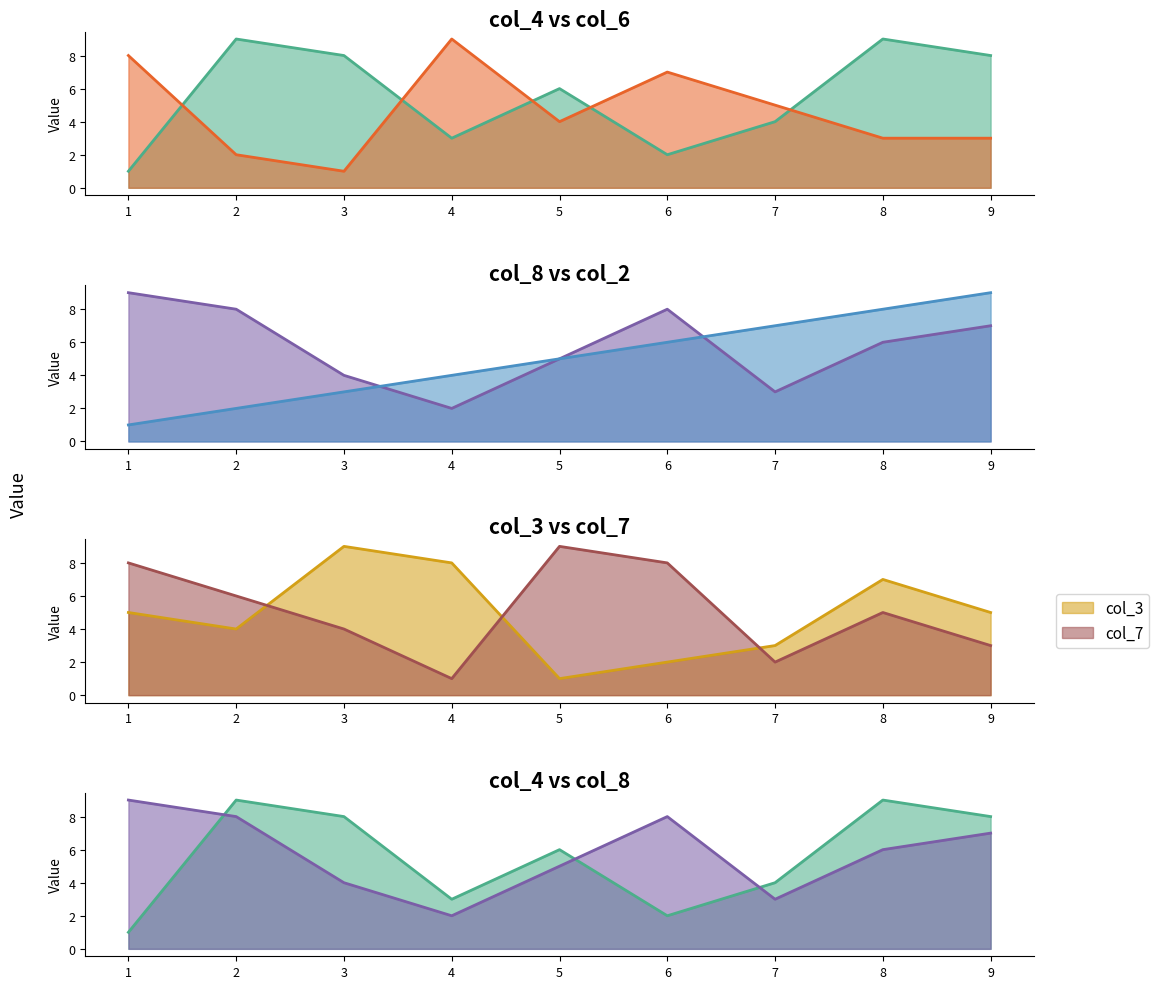

Is the value of col_3 at 2 greater than the value of col_7 at 4?

Yes